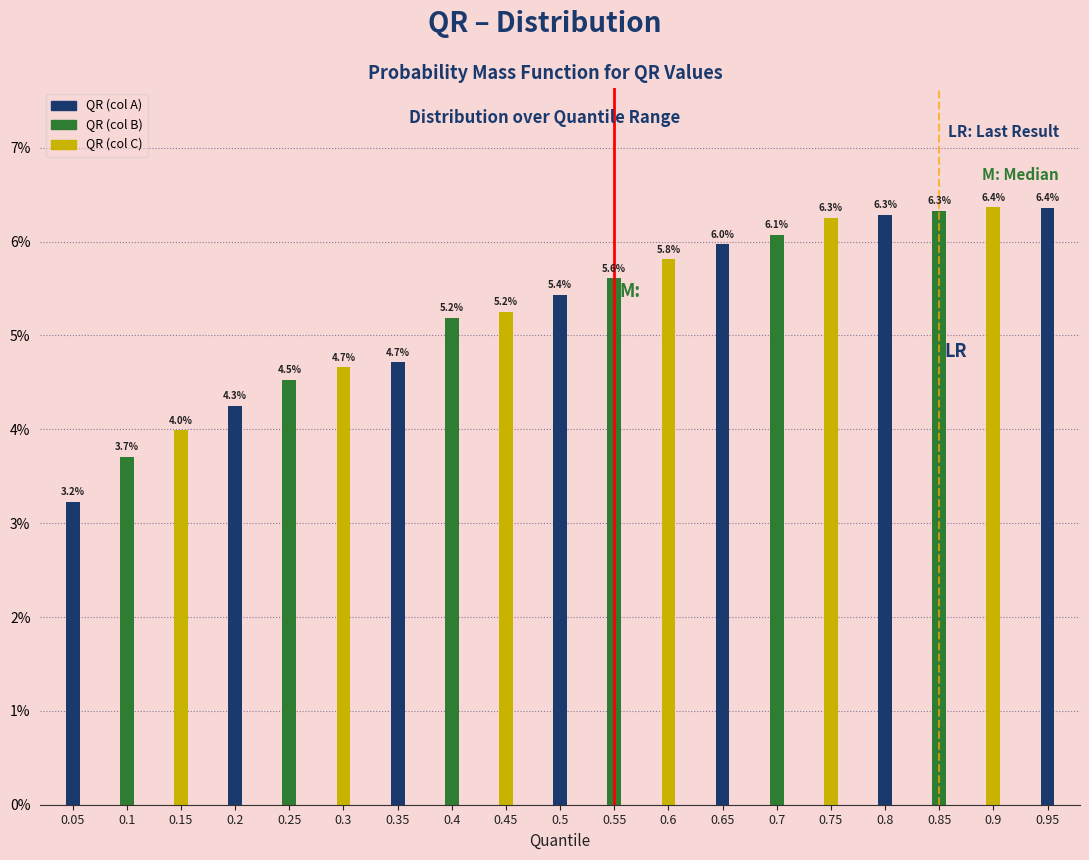

Reading left to right, what are all the values shown in this chart?

3.2	3.7	4.0	4.3	4.5	4.7	4.7	5.2	5.2	5.4	5.6	5.8	6.0	6.1	6.3	6.3	6.3	6.4	6.4